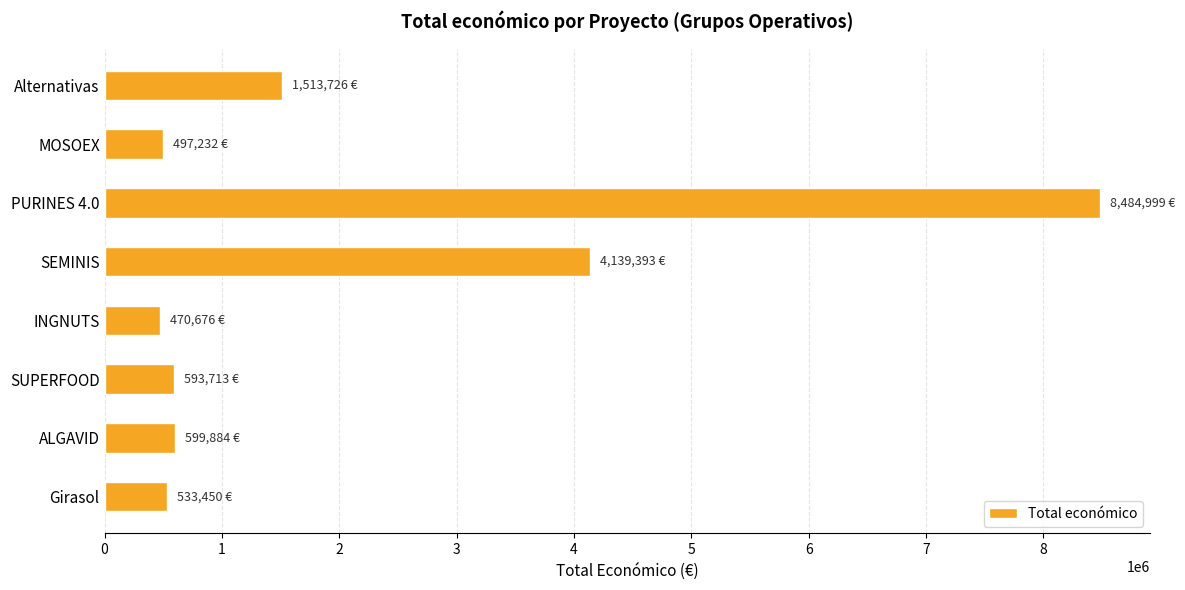

What is the smallest value displayed?

470675.8